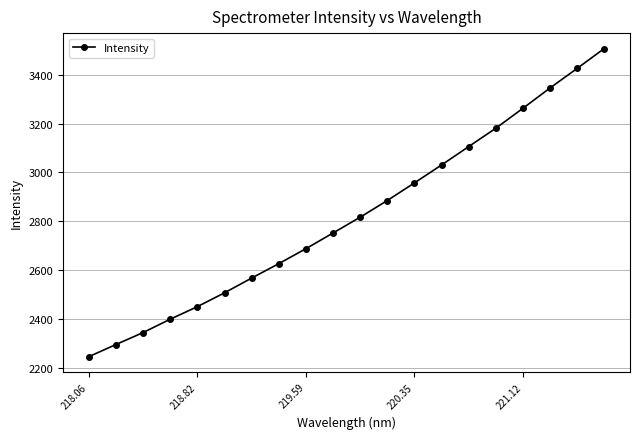

True or false: there are more than 2 points higher than both neighbors.

False